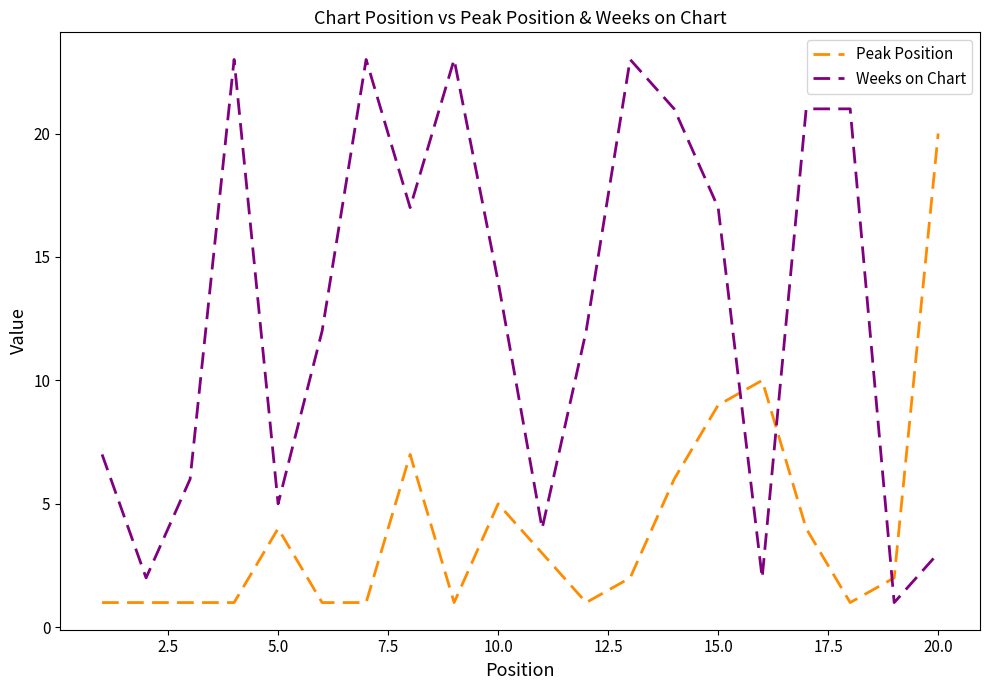

What is the highest value of the Peak Position series?

20